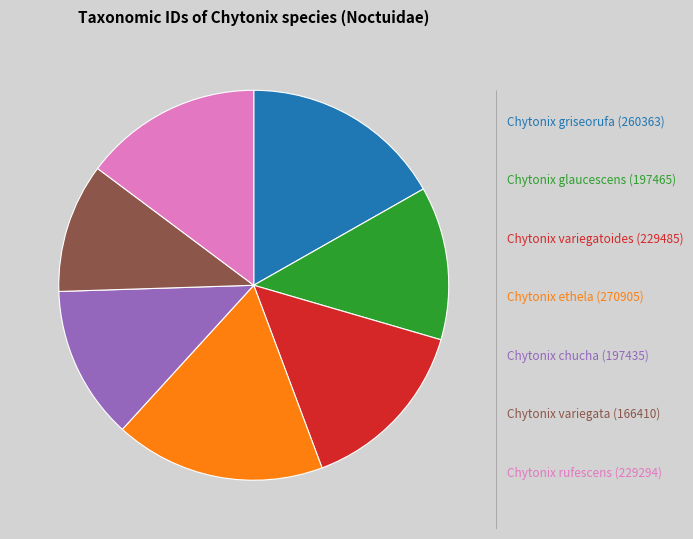

Does any single category account for the majority?

No